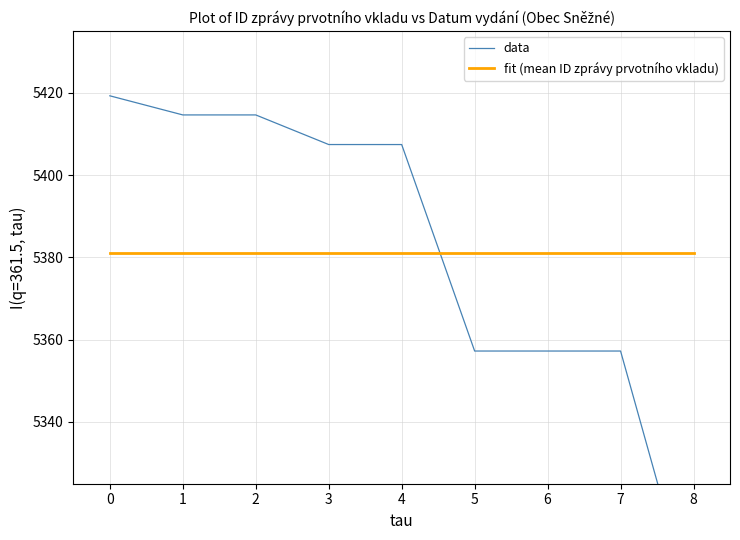

The value of fit (mean ID zprávy prvotního vkladu) at 7 is 5381.0. True or false?

True